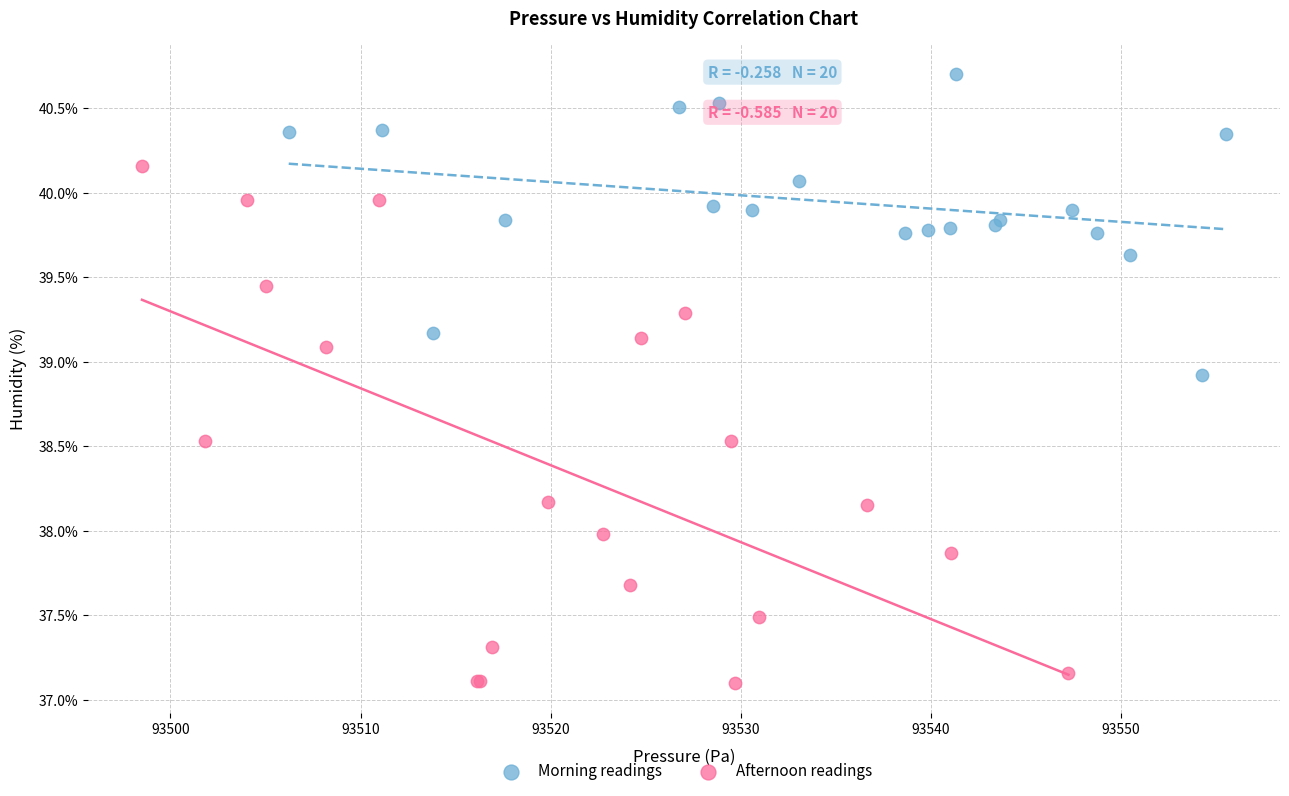

Which series reaches the minimum Y coordinate?

Afternoon readings